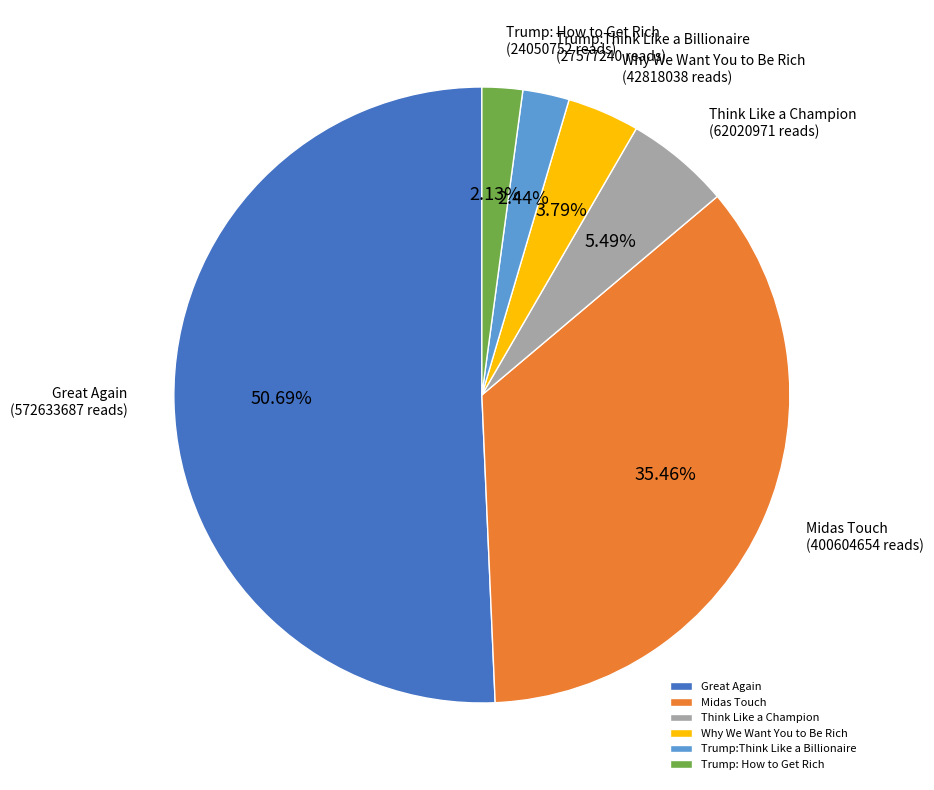

Do Think Like a Champion and Why We Want You to Be Rich together represent more than half of the pie?

No